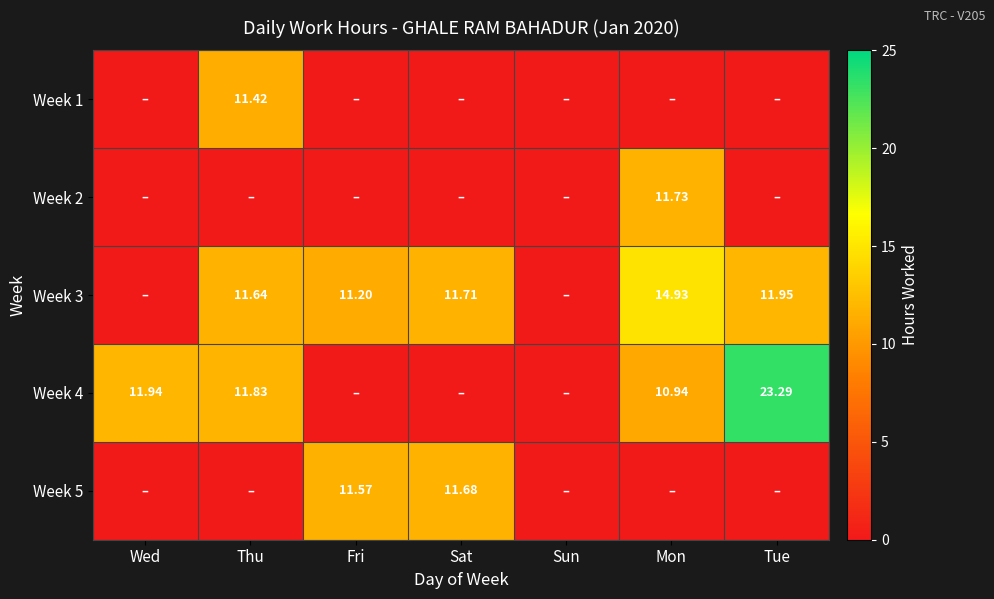

Which series has the widest spread of values?

Week 4